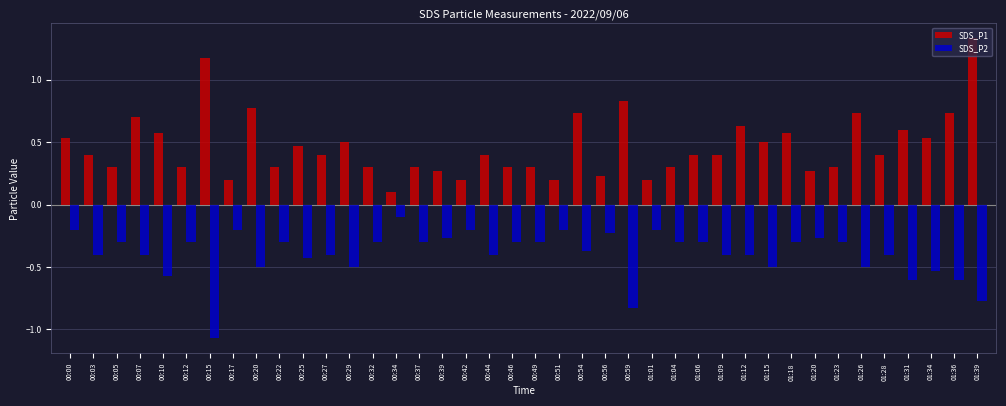

At which category is the sum across all series the highest?

01:39